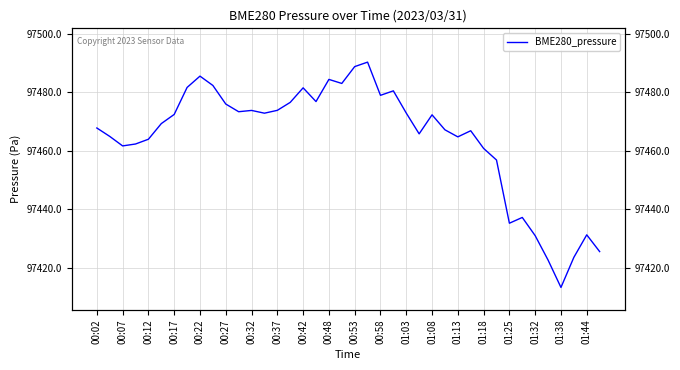

How many distinct data groups are displayed?

1